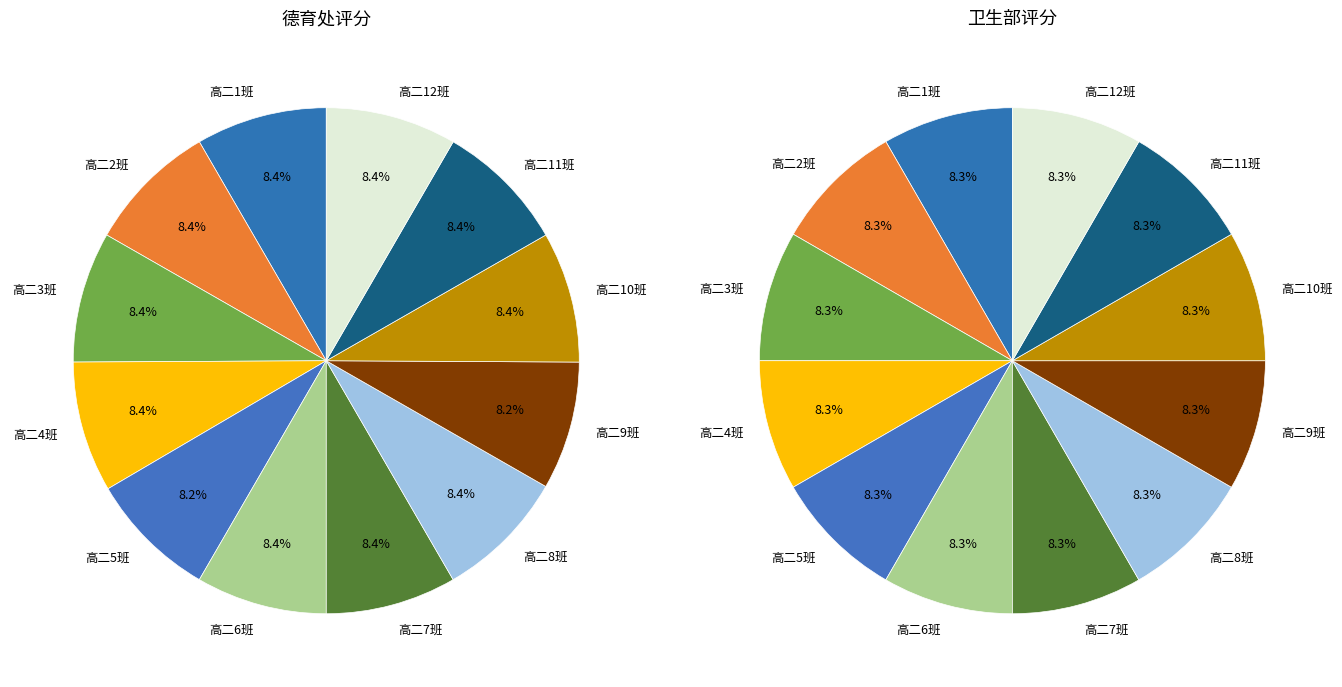

Which series has the widest spread of values?

德育处评分